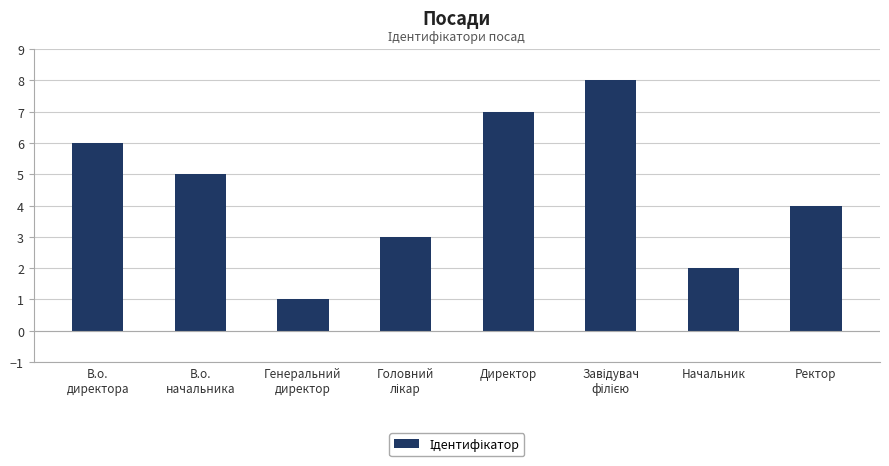

The chart shows a value of 7 at Директор. True or false?

True